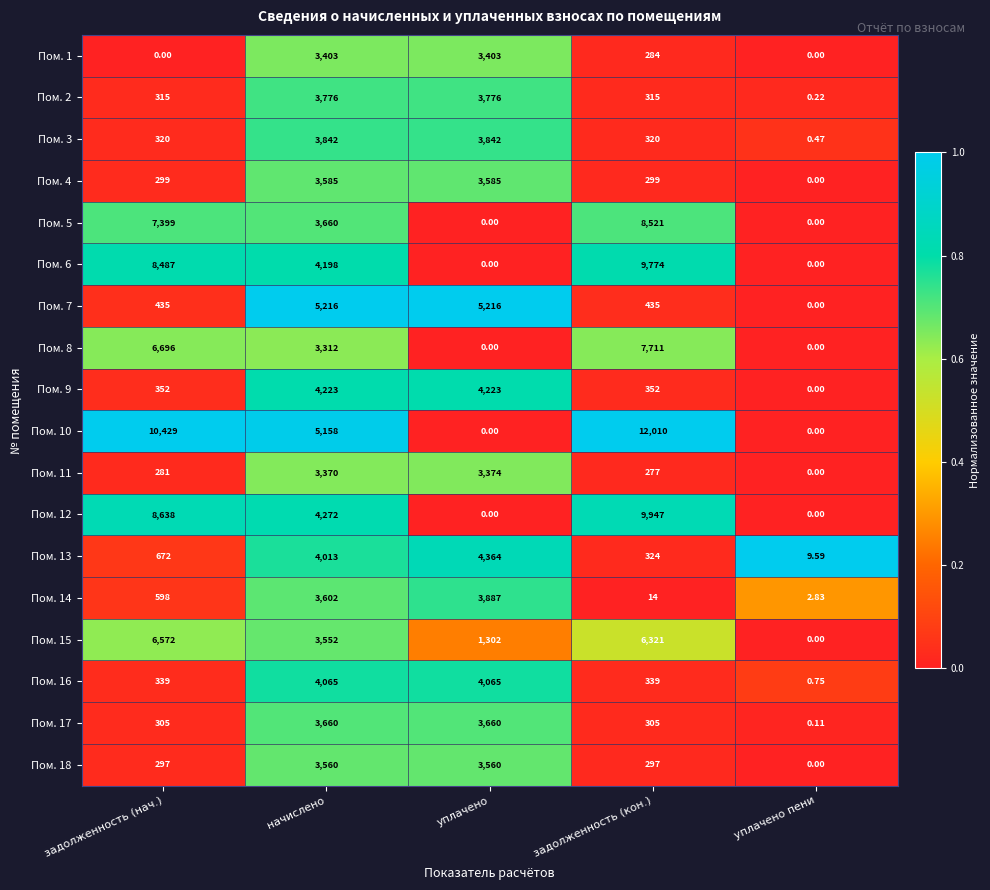

At which category is the sum across all series the highest?

начислено